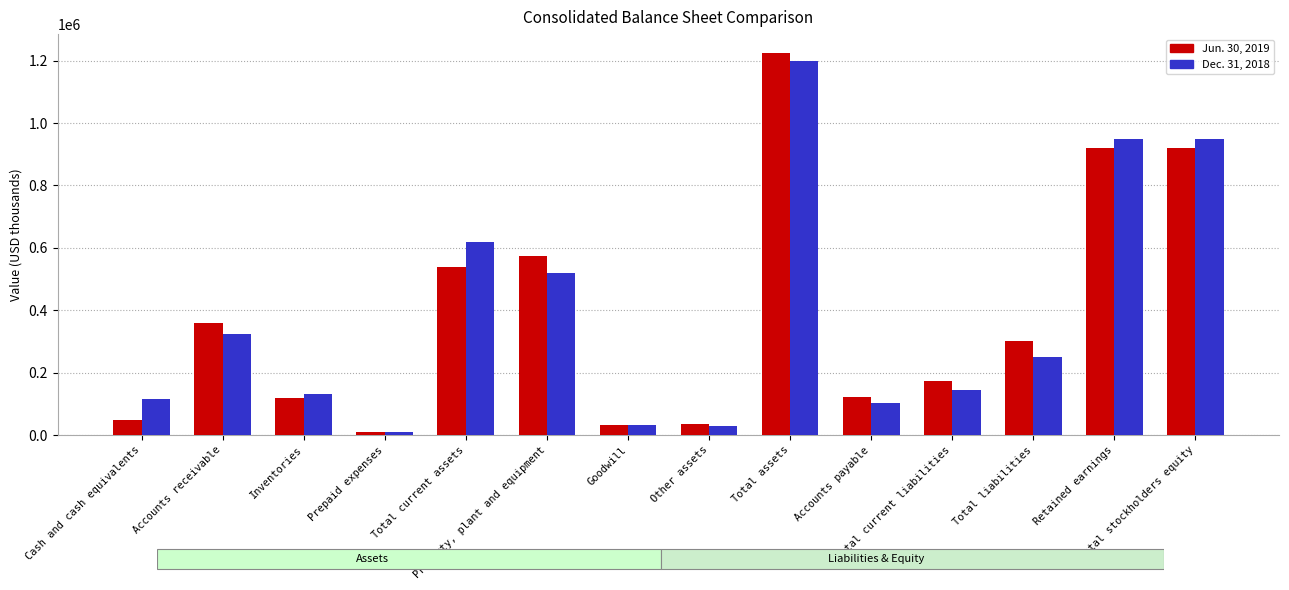

What is the sum of all Dec. 31, 2018 values?

5372733